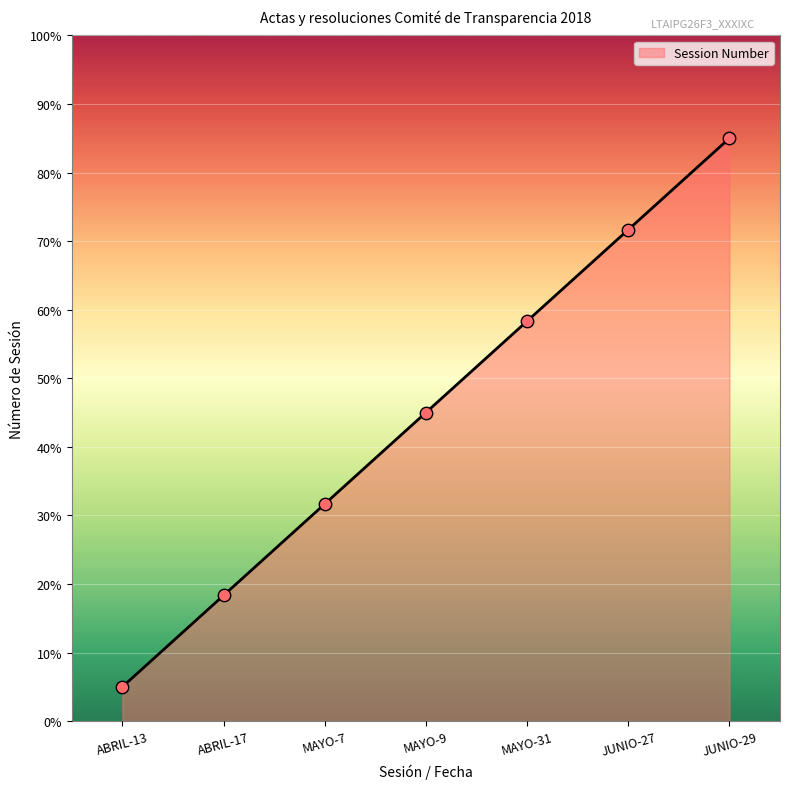

Between JUNIO-27 and ABRIL-13, which is larger?

JUNIO-27